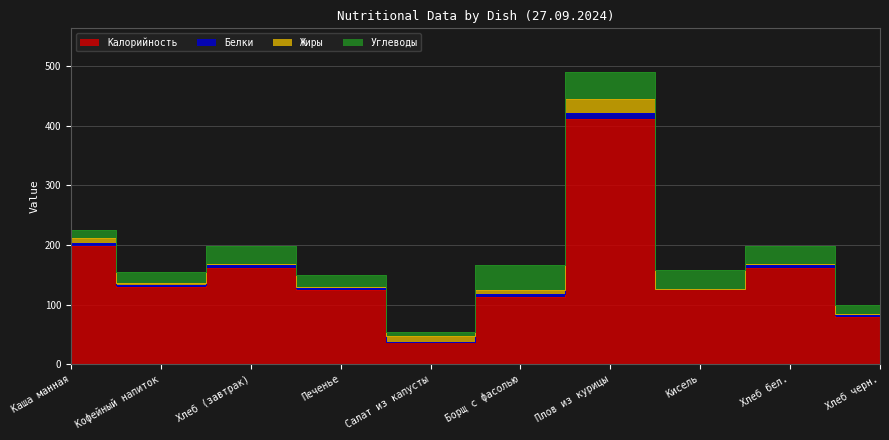

Reading left to right, what are all the values shown in this chart?

Калорийность: 198.0	129.8	162.0	125.0	37.0	113.0	411.0	126.0	162.0	80.0
Белки: 5.0	3.4	5.0	2.0	1.0	5.0	10.0	0.0	5.0	3.0
Жиры: 8.0	3.0	1.0	3.0	9.0	6.0	24.0	0.0	1.0	1.0
Углеводы: 14.0	18.7	30.0	20.0	7.0	42.8	45.0	32.0	30.0	16.0